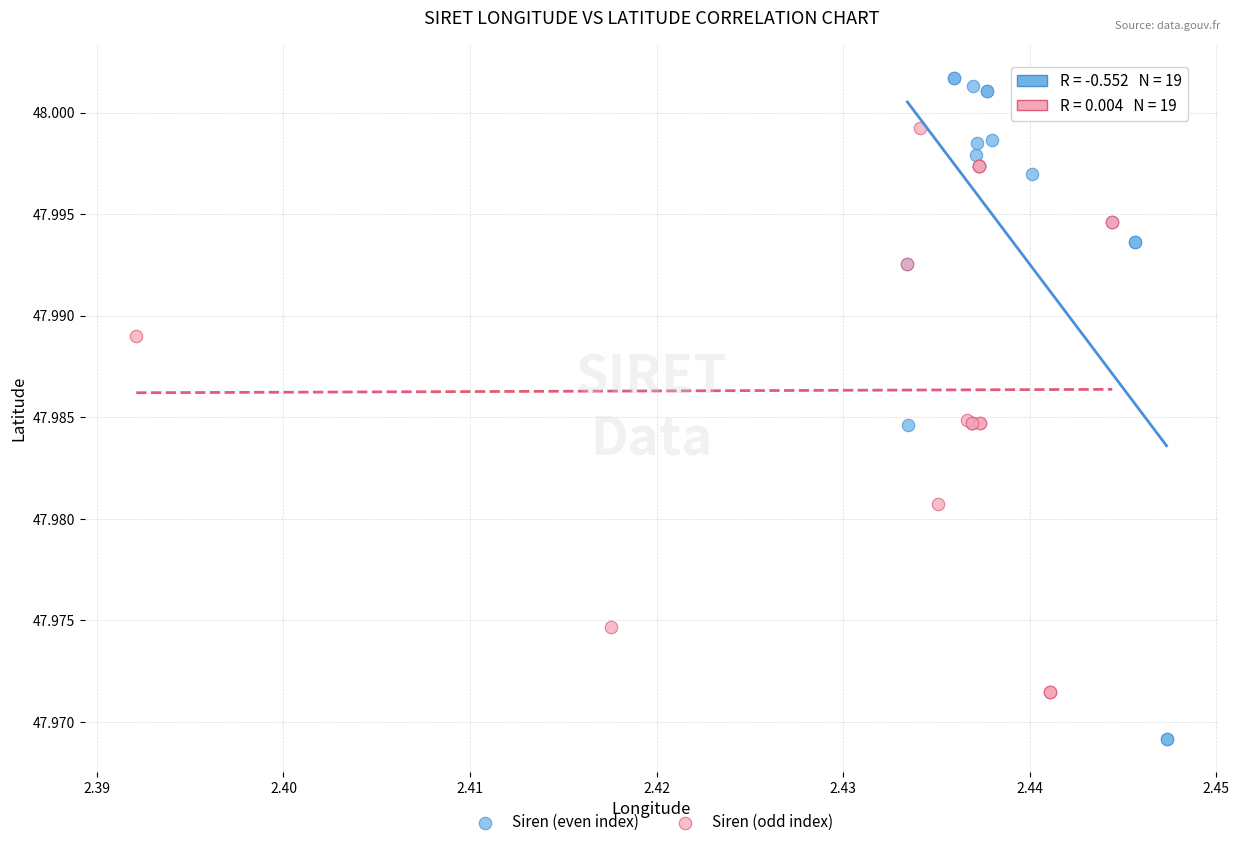

Which series reaches the maximum Y coordinate?

Siren (even index)